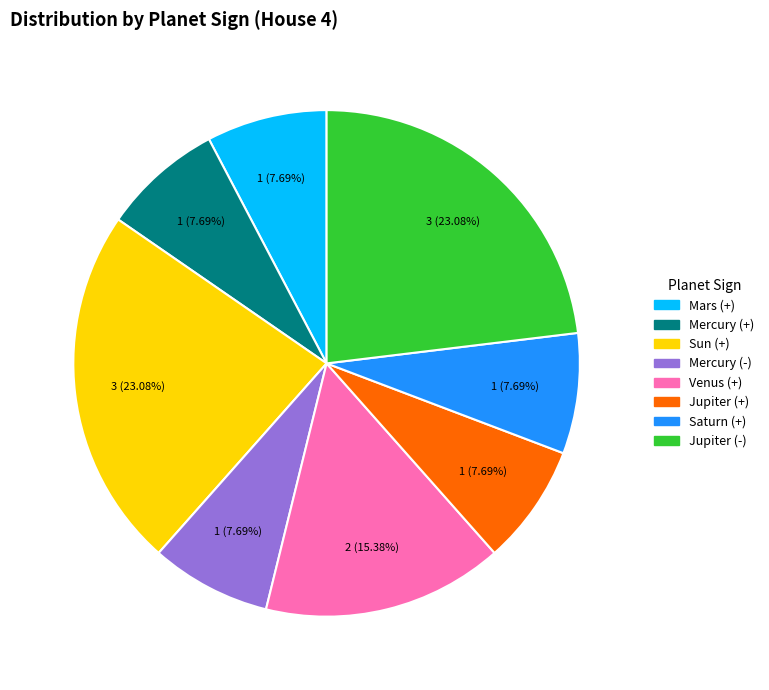

How many segments does this pie chart have?

8